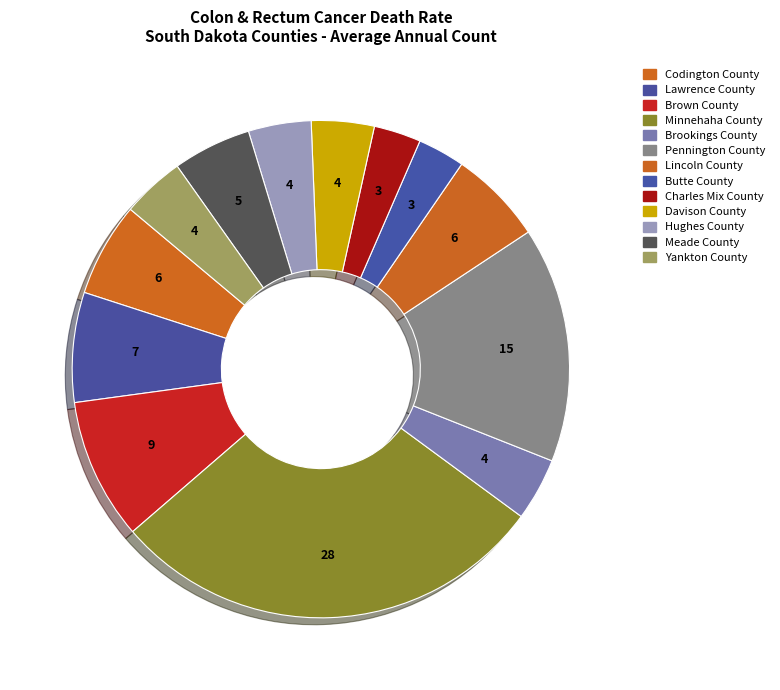

How many slices are in this pie chart?

13